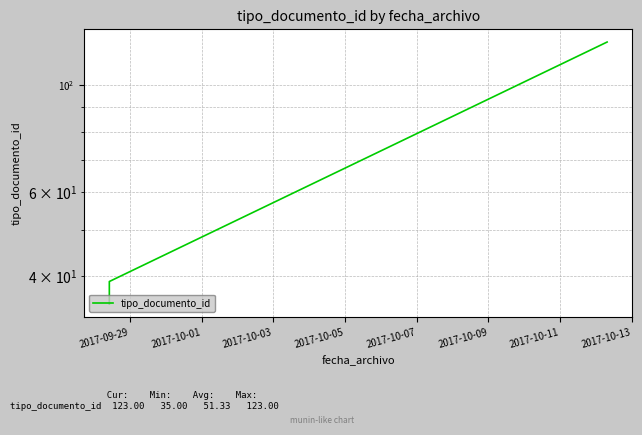

Reading right to left, what are all the values shown in this chart?

123	39	38	37	36	35